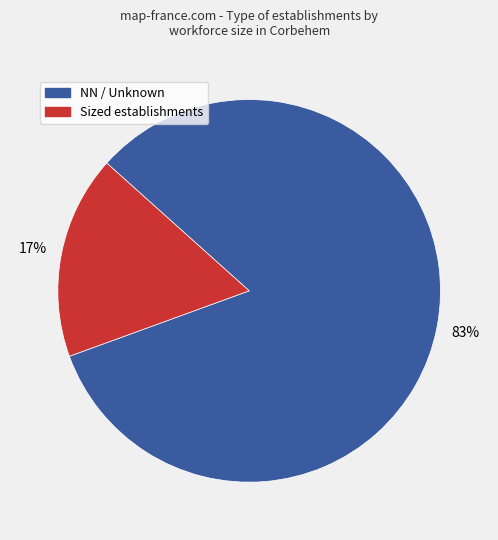

Is there any slice that represents more than half of the pie?

Yes